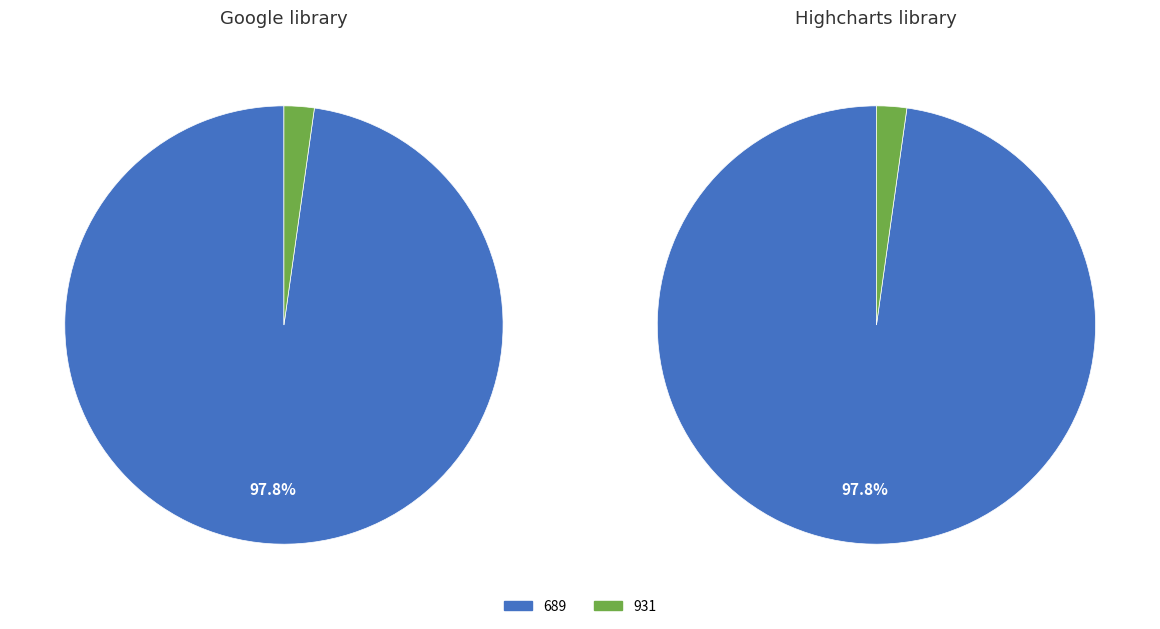

To the nearest percent, what portion does 689 represent?

98%